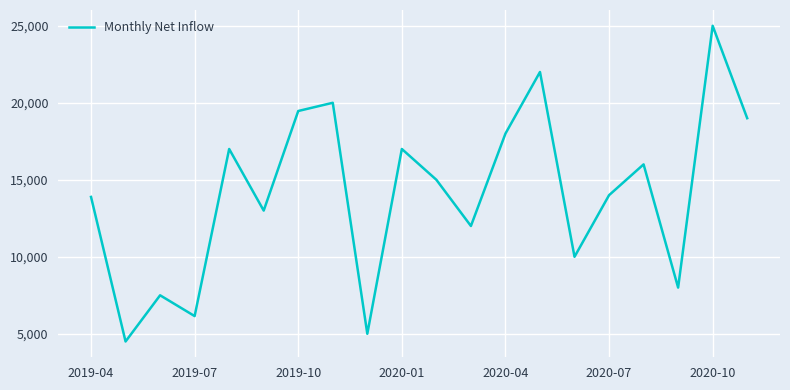

What is the minimum value shown in the chart?

4500.0